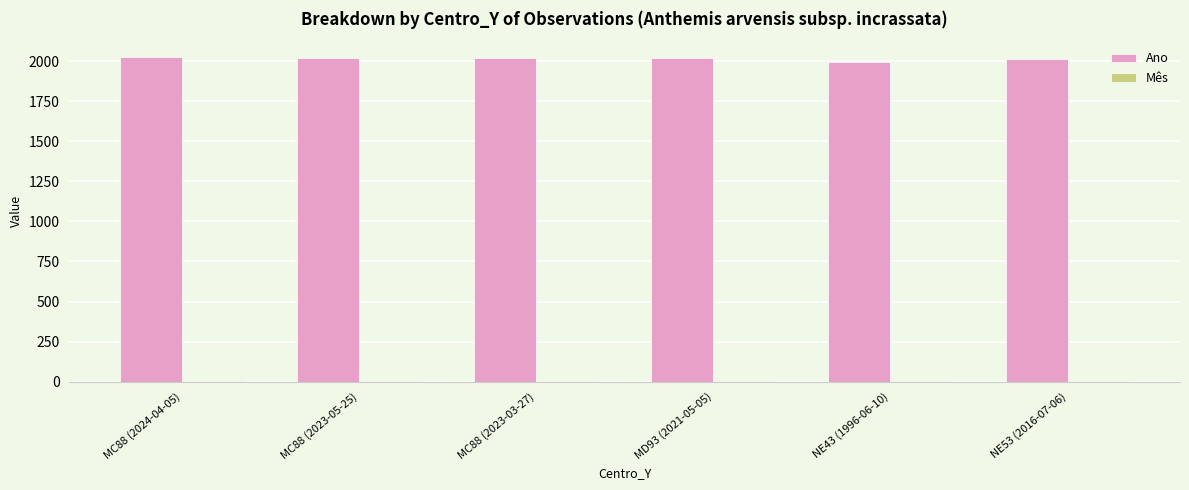

The value of Ano at MC88 (2024-04-05) is 600. True or false?

False